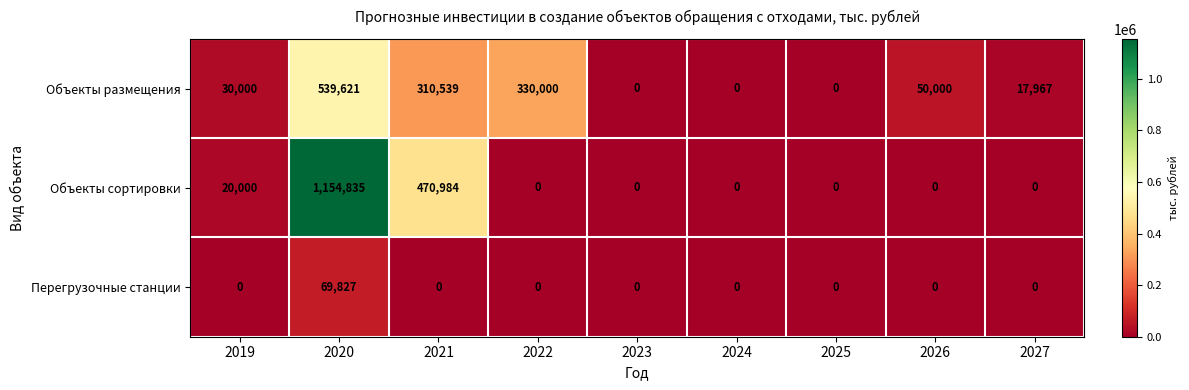

True or false: Объекты размещения has a value of 17967 at 2027.

True